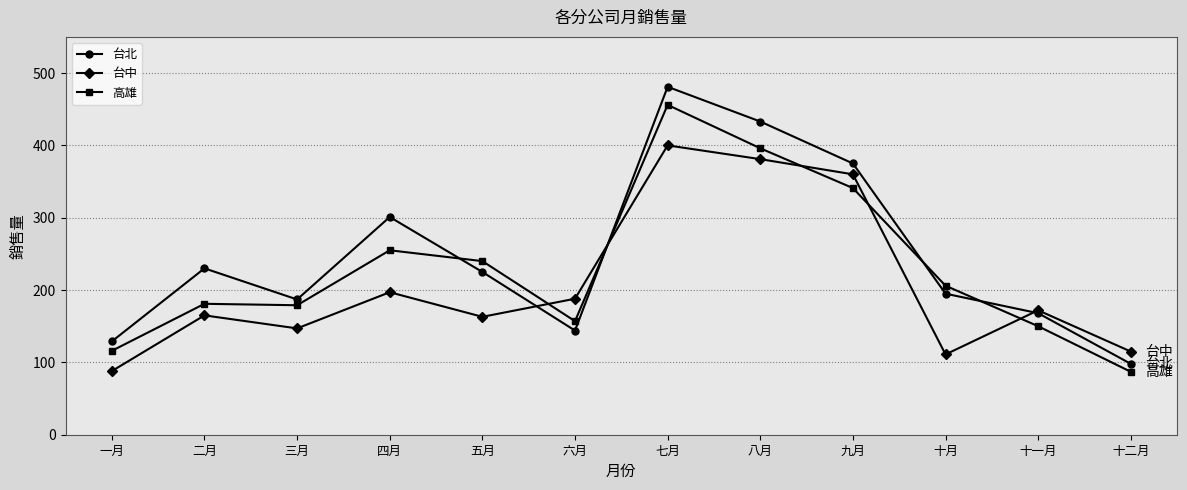

At which category does the chart reach its peak across all series?

七月